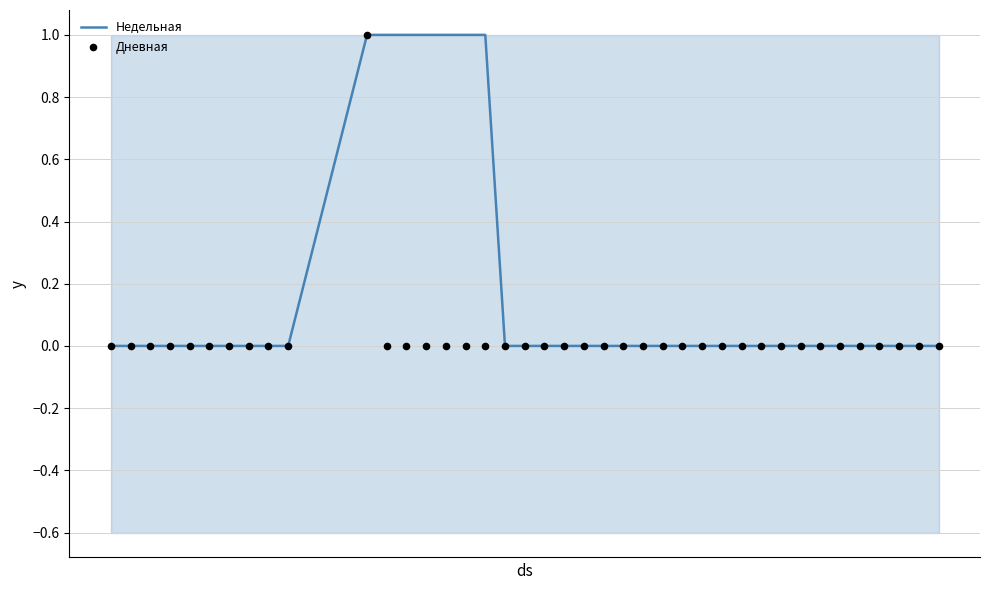

Which series has the largest total across all categories?

Недельная